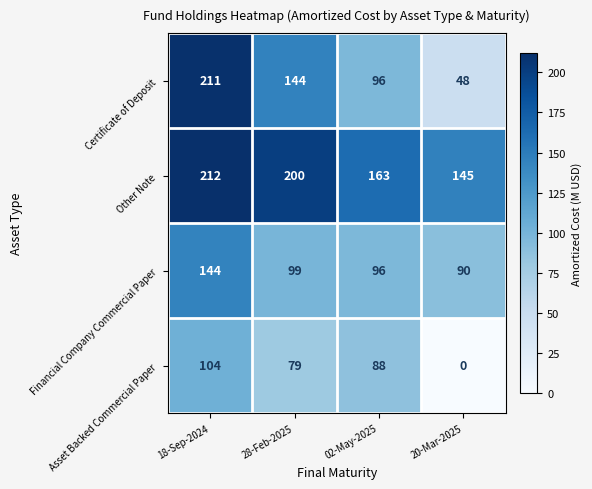

Which category has the highest value across all series?

18-Sep-2024